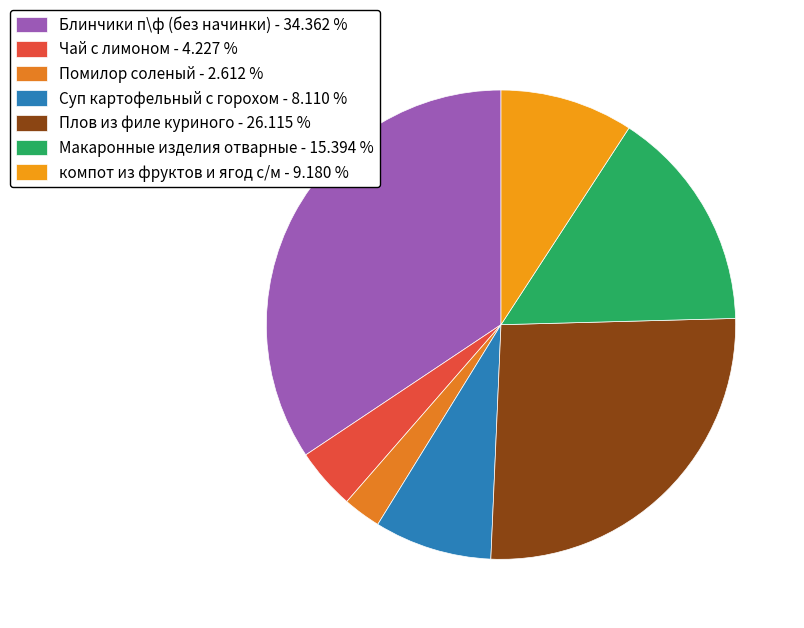

What is the ratio of the value at Плов из филе куриного to the value at Помилор соленый?

10.0